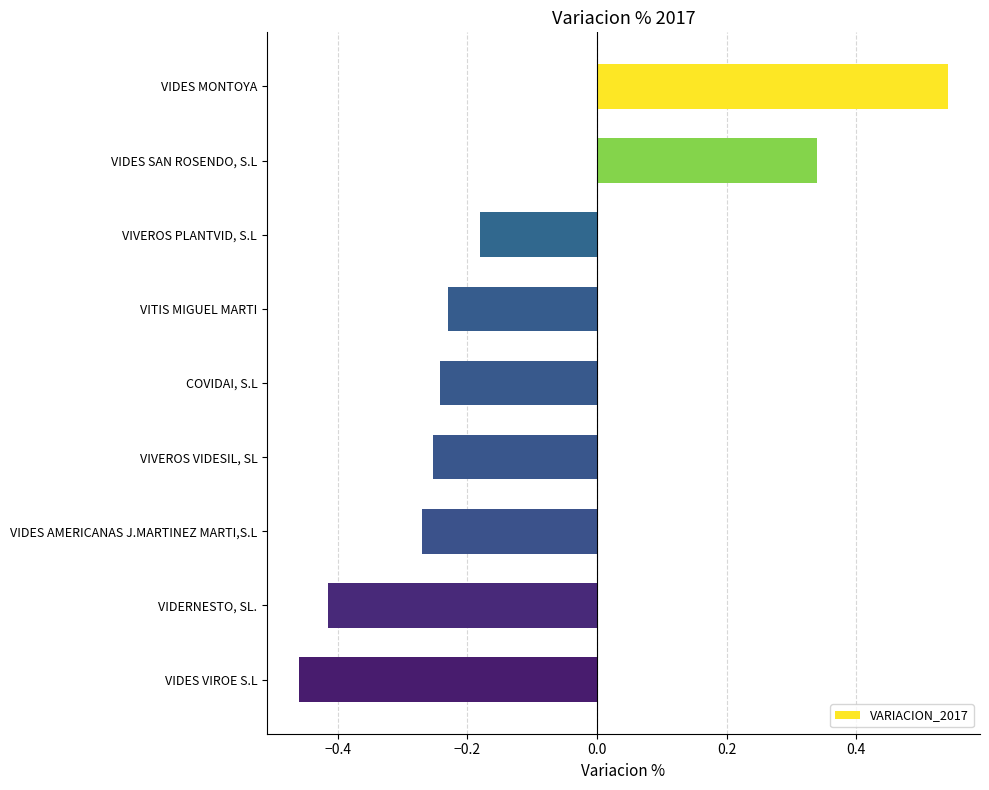

At which category does the chart reach its minimum across all series?

VIDES VIROE S.L